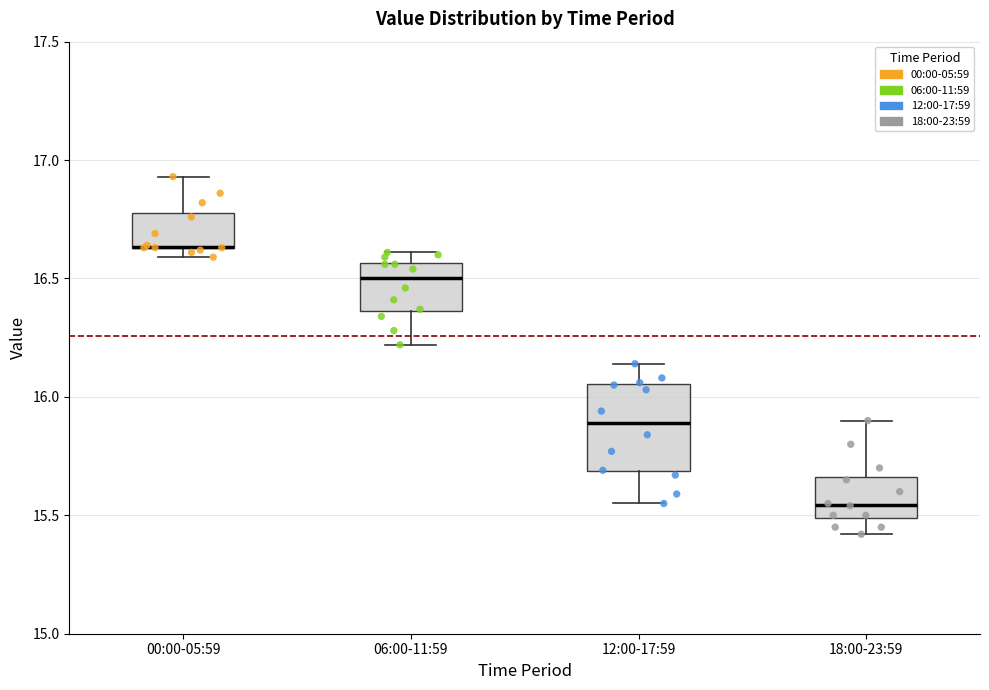

Which box is the tallest, from its lower edge to its upper edge?

12:00-17:59